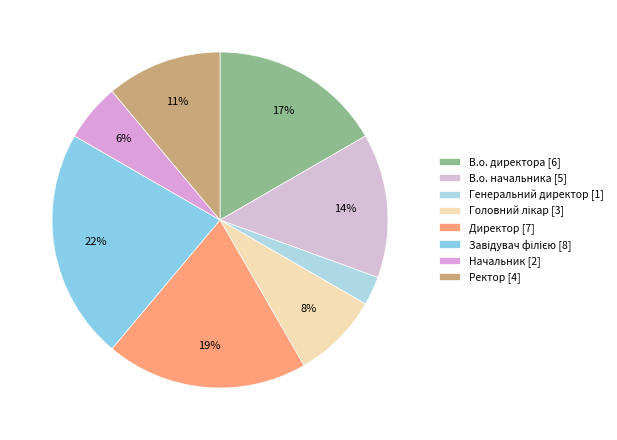

What is the ratio of the value at В.о. директора to the value at В.о. начальника?

1.2